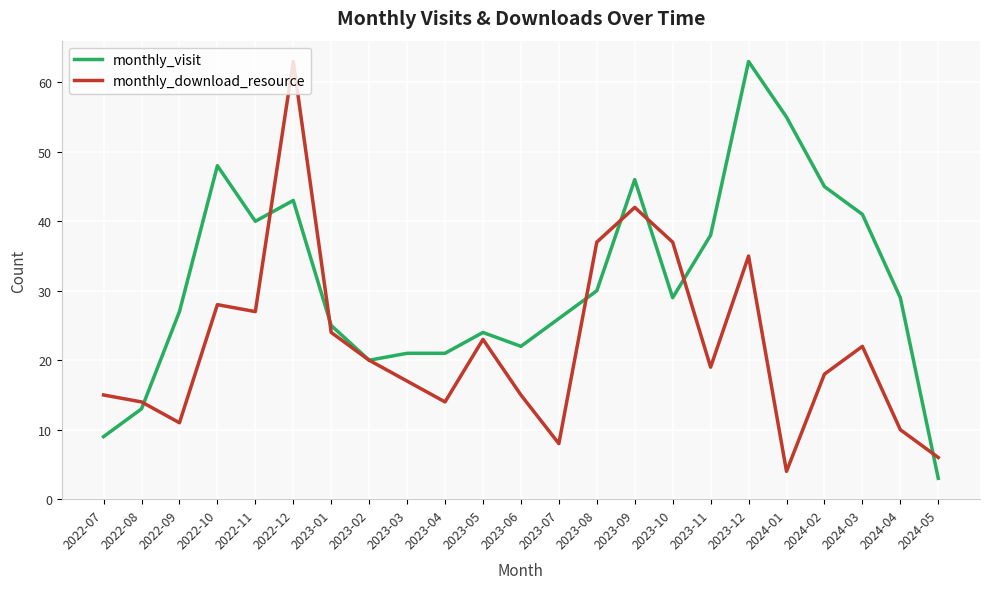

Does the chart have visible grid lines?

Yes